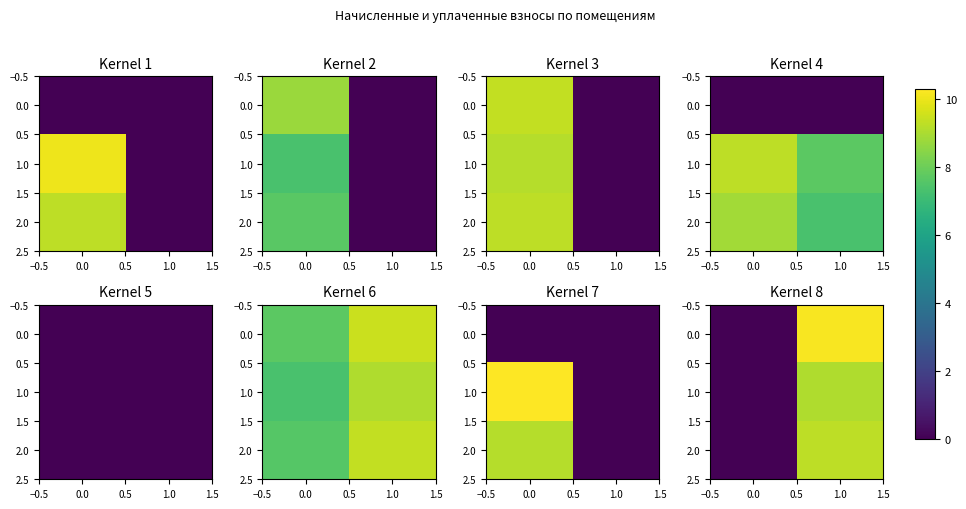

What is the greatest value displayed?

10.2